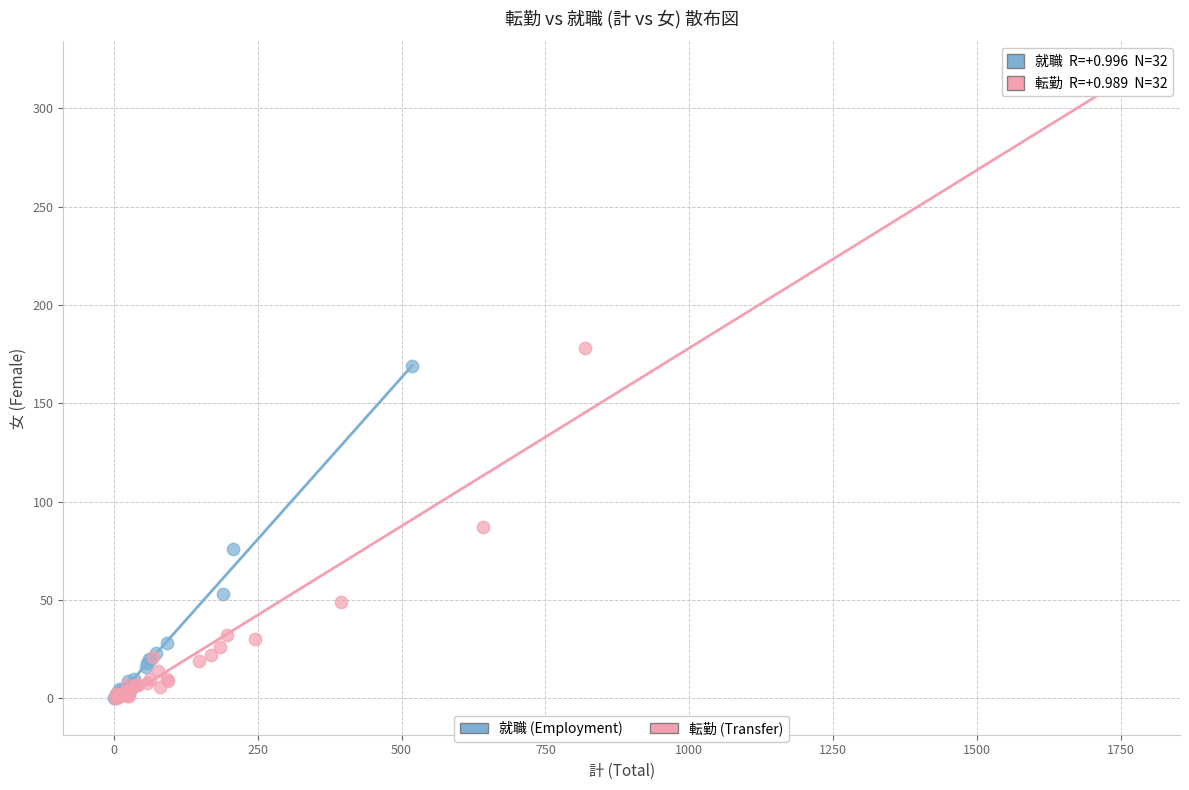

Which series has the largest Y range (max minus min)?

転勤 (Transfer)